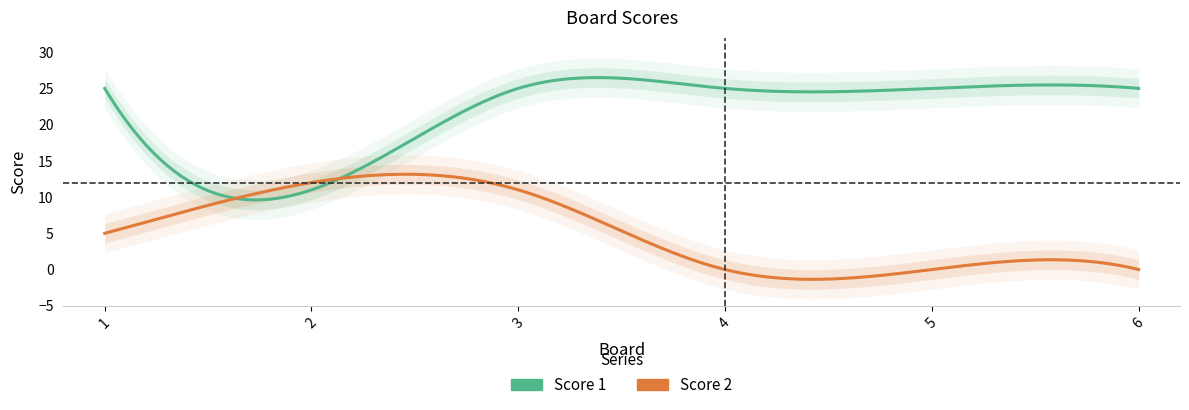

What is the approximate value of Score 1 at 2, to the nearest 10?

10